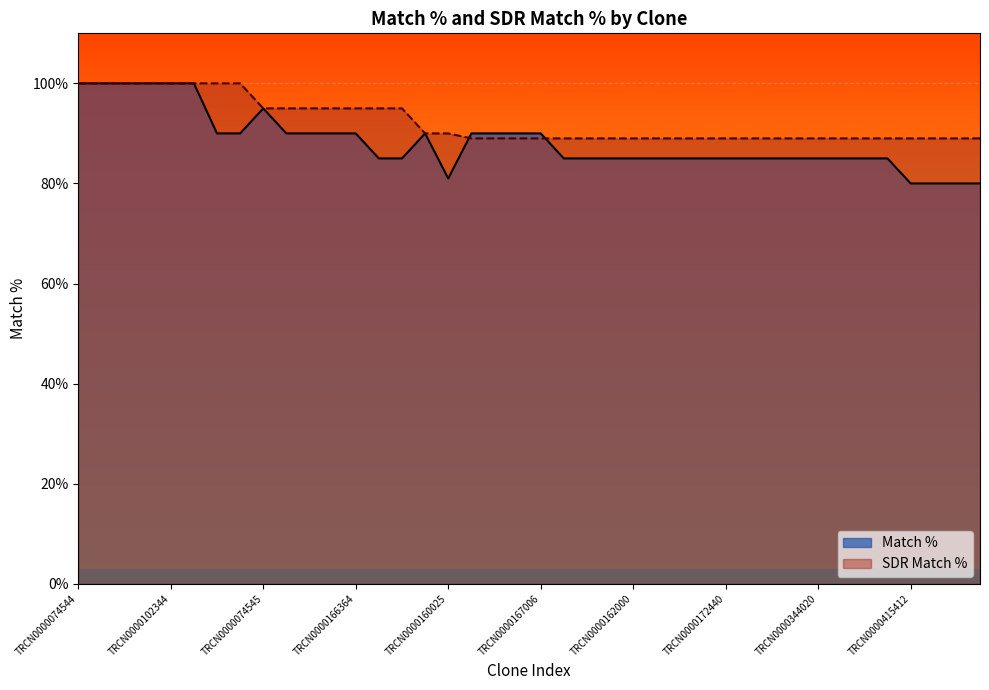

How many lines are shown in the chart?

2